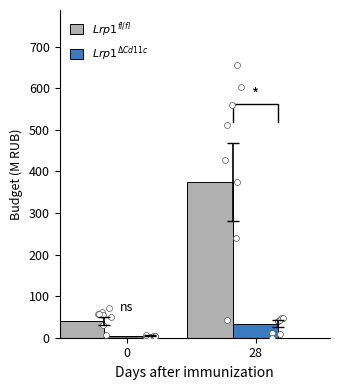

Is the value of Lrp1_fl/fl at 28 greater than the value of Lrp1_dCd11c at 0?

Yes